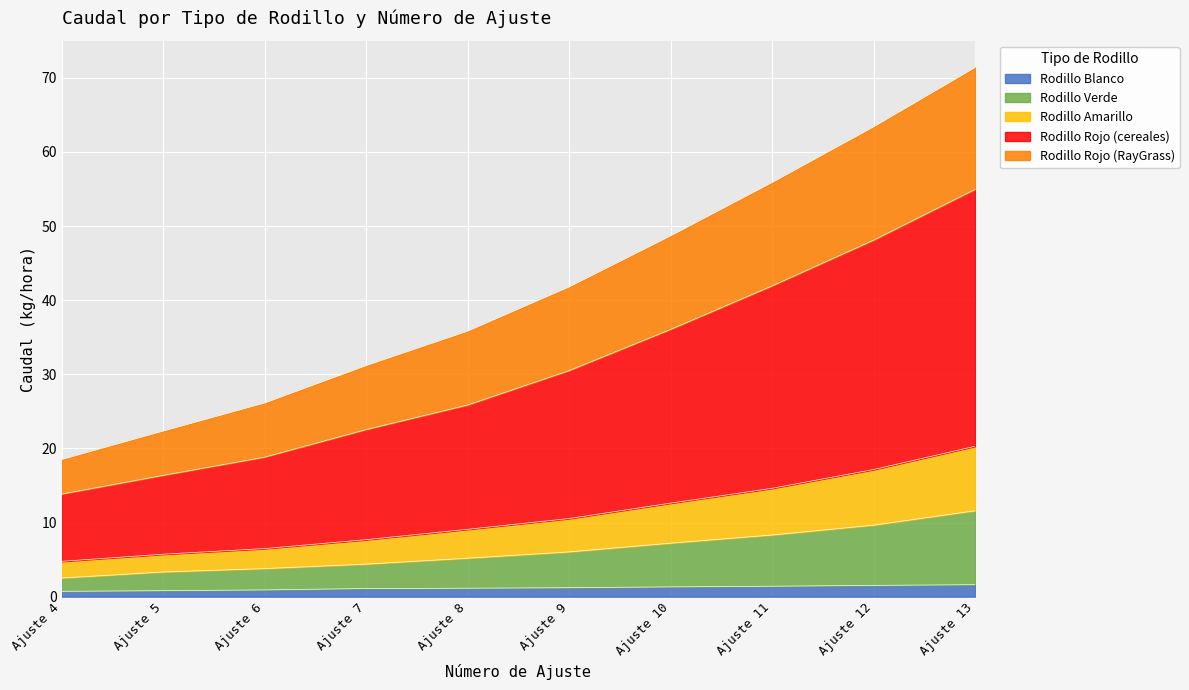

What is the total value across all series at Ajuste 12?

63.4